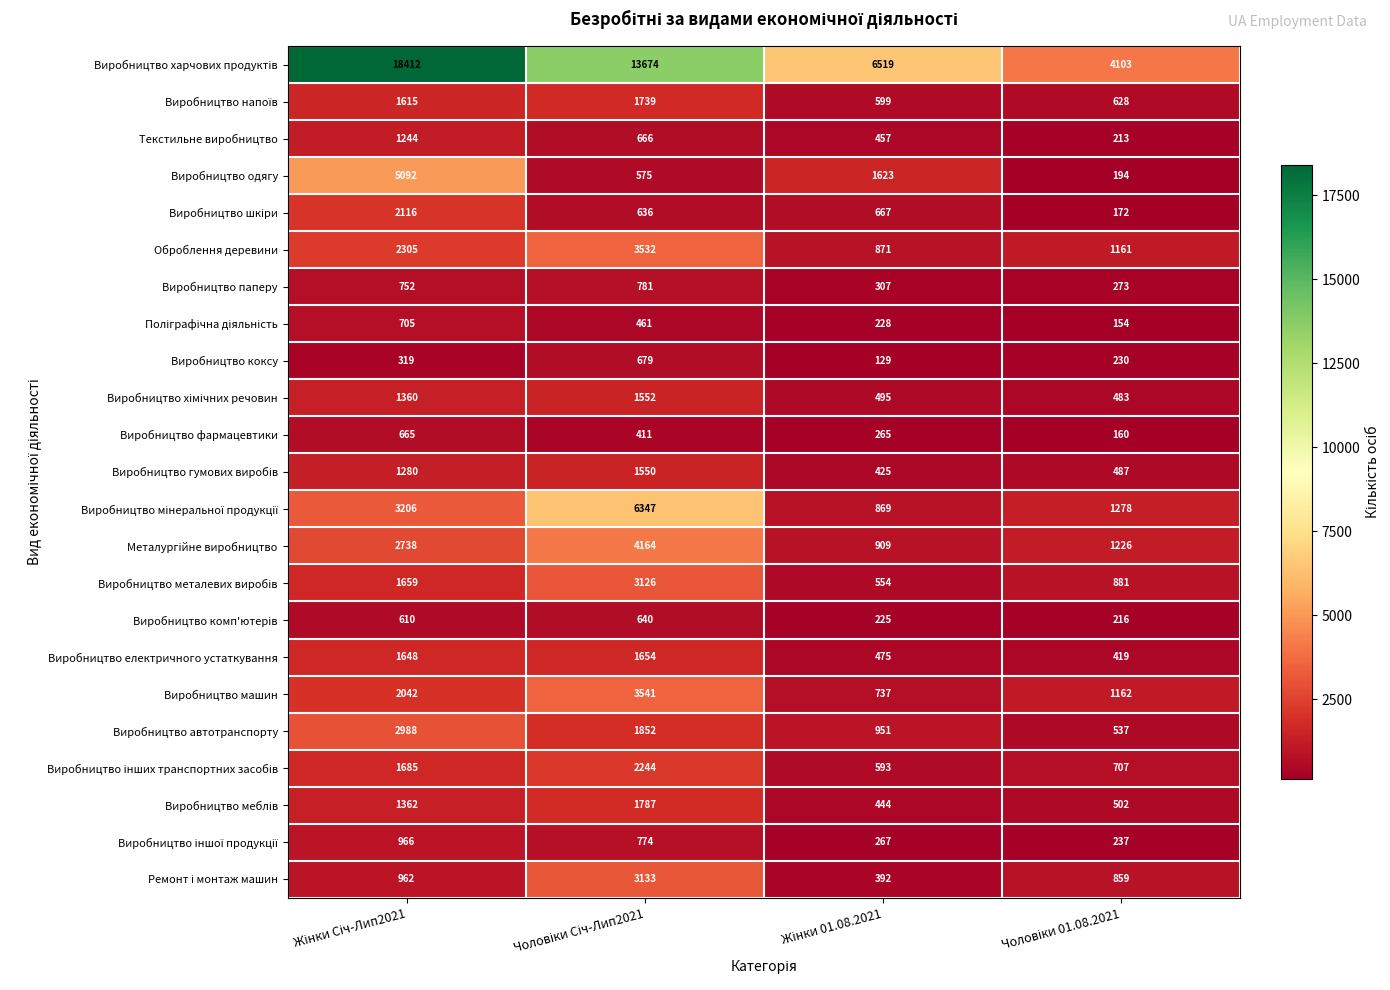

What is the difference between the maximum and minimum values in the Виробництво автотранспорту series?

2451